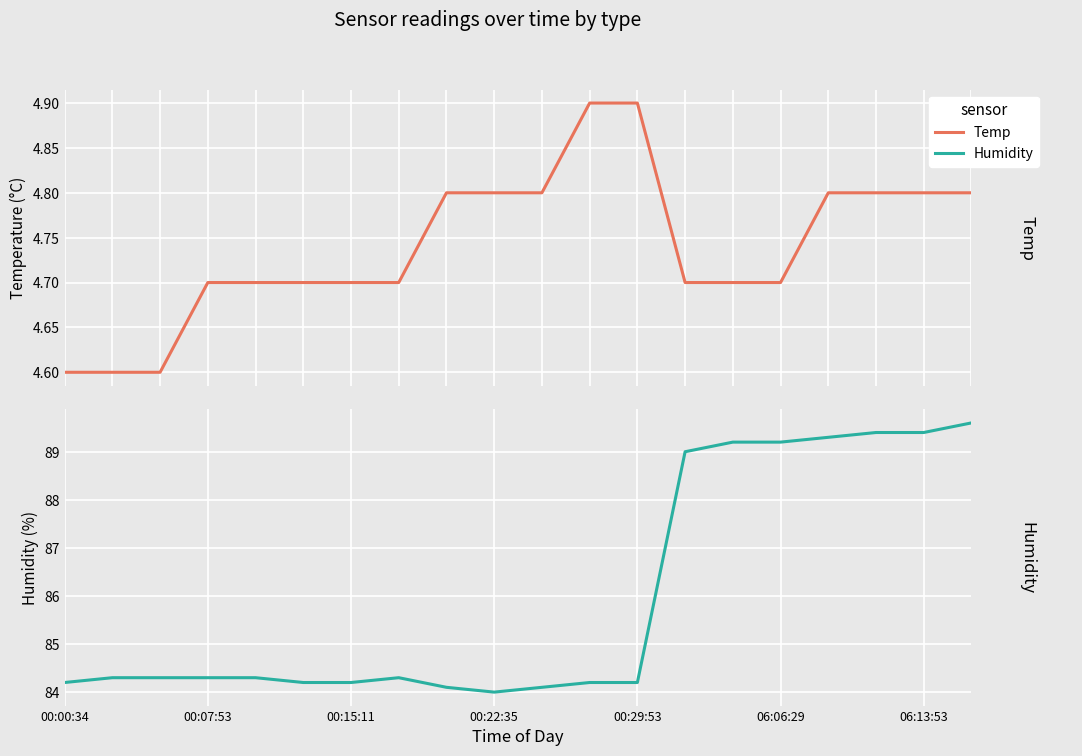

What is the difference between the highest and lowest values at 5?

79.5